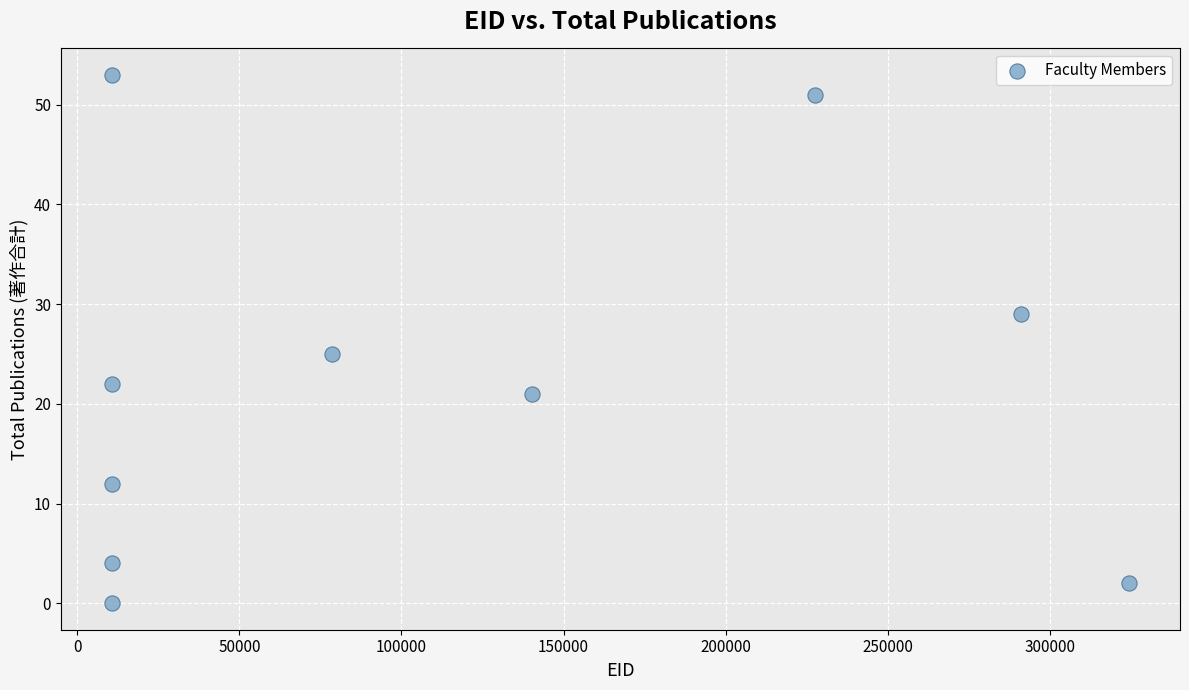

What Y value in the scatter plot is closest to 26?

25